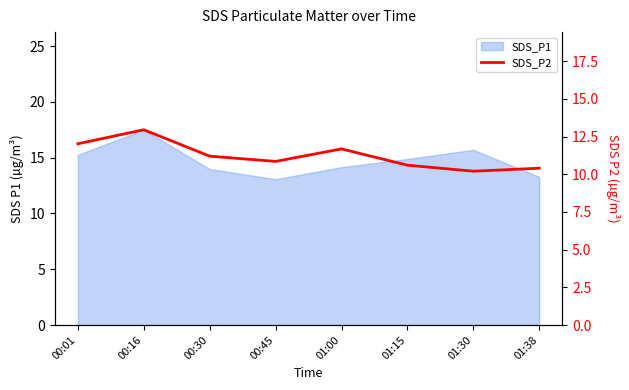

Reading left to right, what are all the values shown in this chart?

12.0	12.9	11.2	10.8	11.7	10.6	10.2	10.4